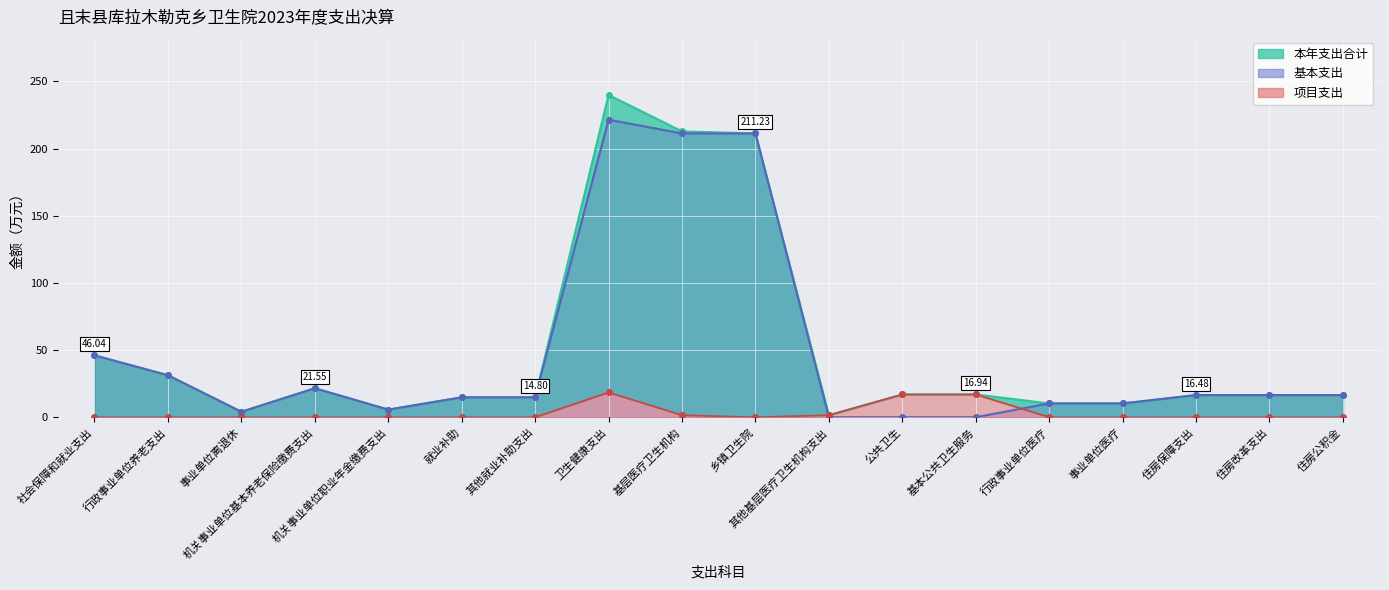

Reading left to right, transcribe all the data shown in this chart.

本年支出合计: 46.0	31.2	4.0	21.6	5.7	14.8	14.8	239.9	212.8	211.2	1.5	16.9	16.9	10.2	10.2	16.5	16.5	16.5
基本支出: 46.0	31.2	4.0	21.6	5.7	14.8	14.8	221.5	211.2	211.2	0.0	0.0	0.0	10.2	10.2	16.5	16.5	16.5
项目支出: 0.0	0.0	0.0	0.0	0.0	0.0	0.0	18.5	1.5	0.0	1.5	16.9	16.9	0.0	0.0	0.0	0.0	0.0